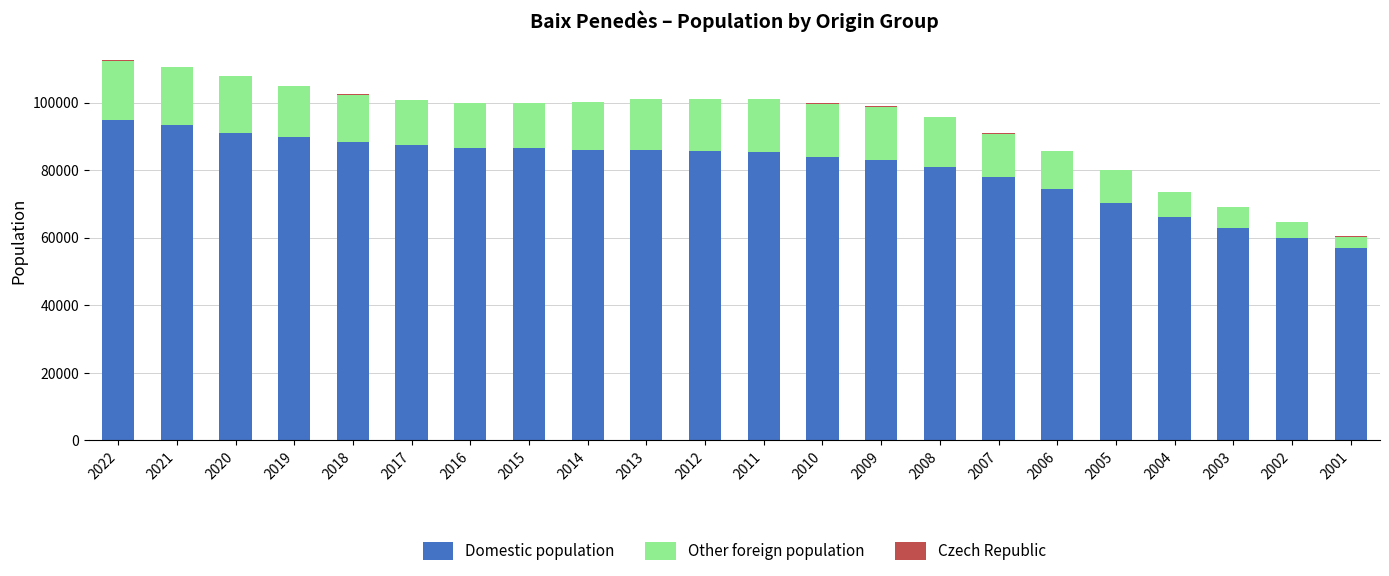

What is the sum of all Domestic population values?

1777225